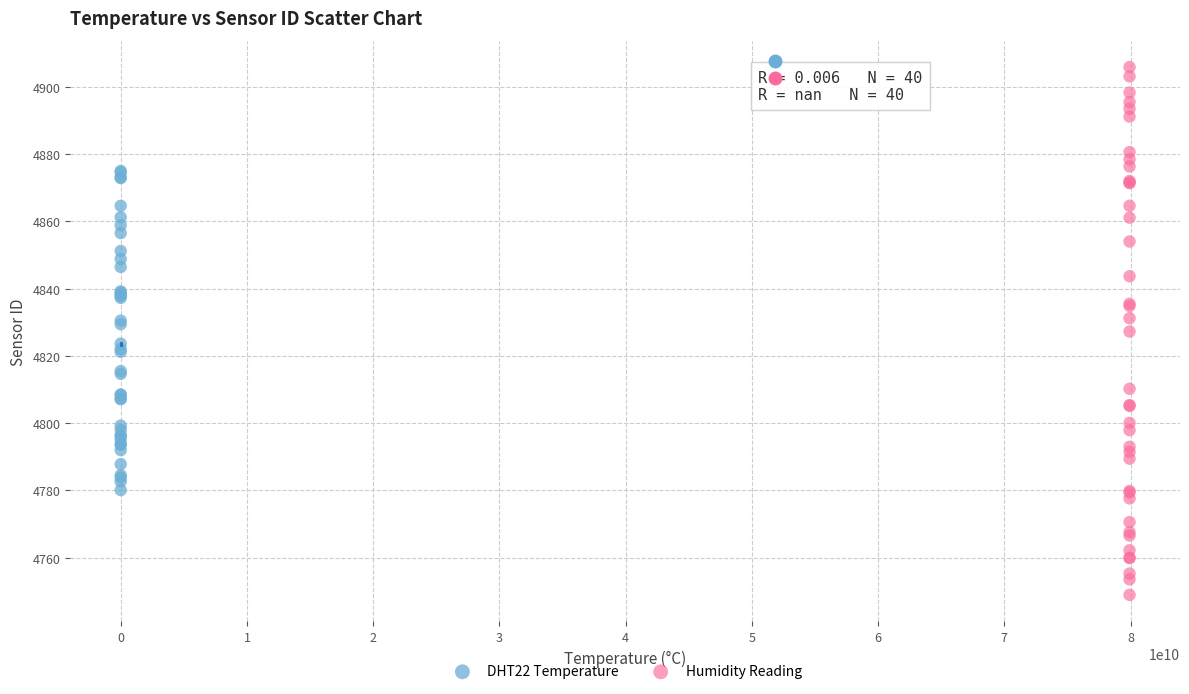

Which series contains the highest Y value?

Humidity Reading